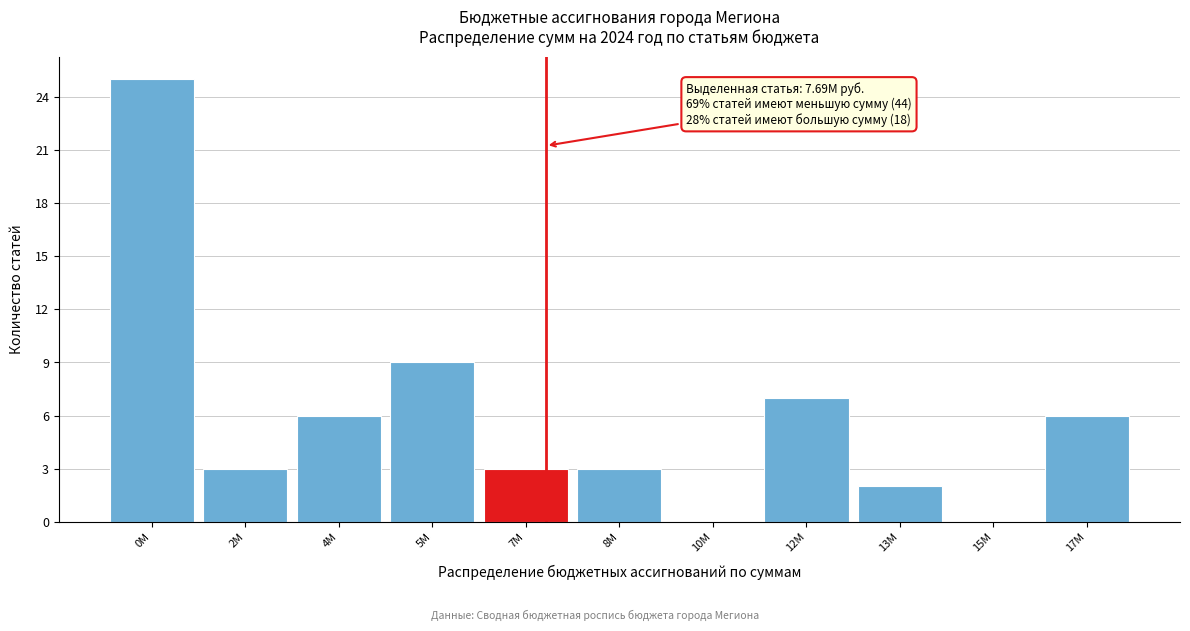

Reading left to right, list all the values displayed in this chart.

0M=25	2M=3	4M=6	5M=9	7M=3	8M=3	10M=0	12M=7	13M=2	15M=0	17M=6